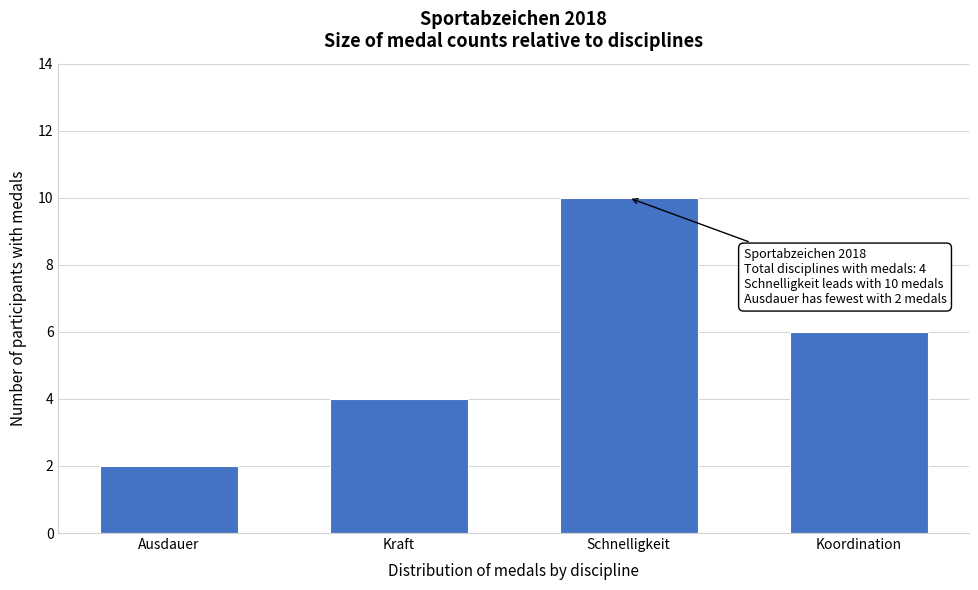

Reading left to right, list all the values displayed in this chart.

2	4	10	6